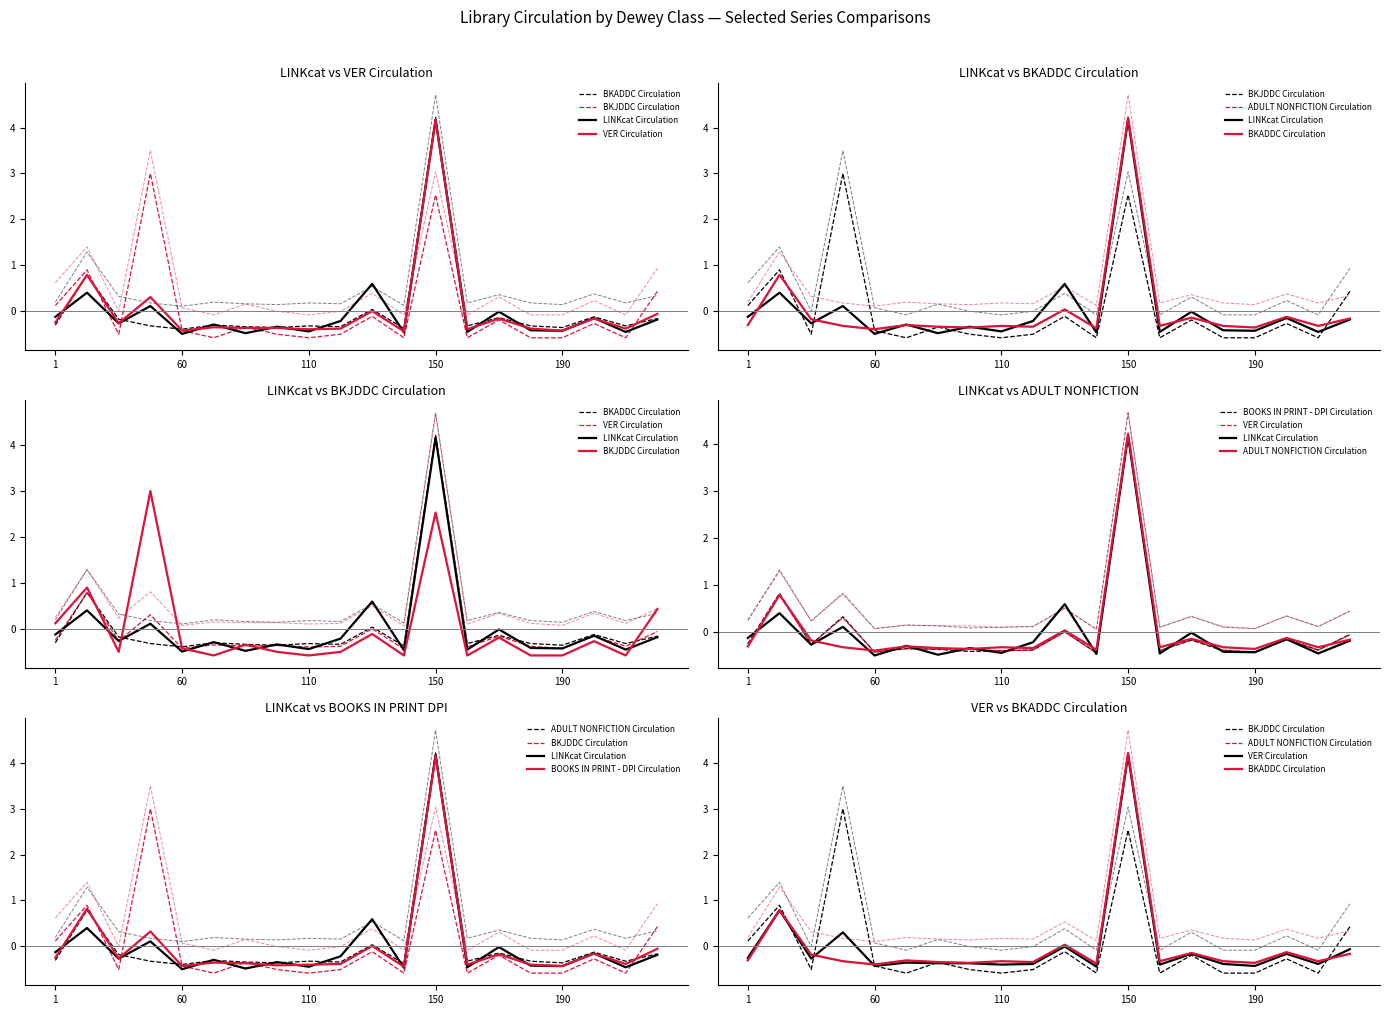

Which series has the largest total across all categories?

BOOKS IN PRINT - DPI Circulation